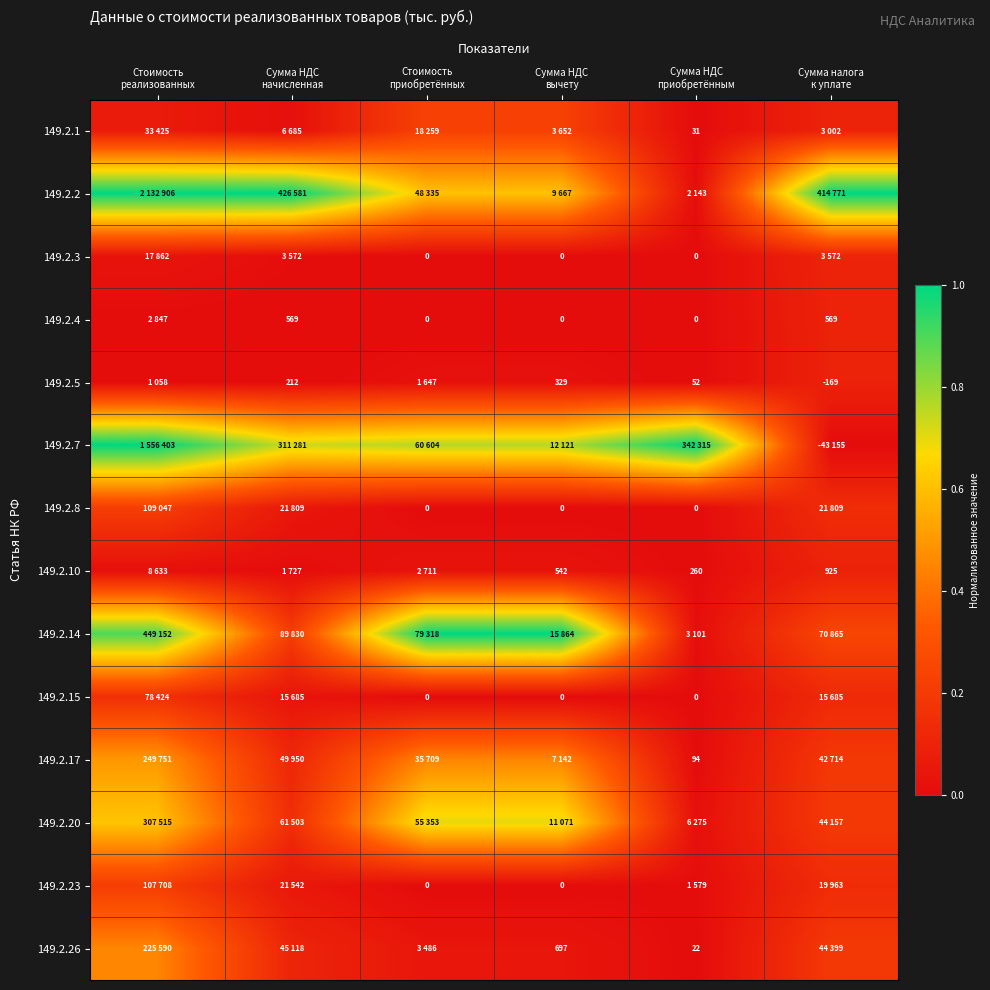

Which series changed the most between Сумма НДС начисленная and Сумма налога к уплате?

149.2.7